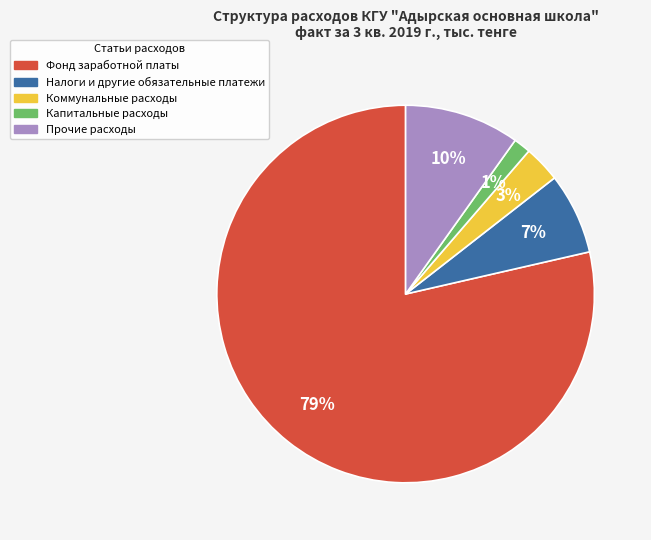

Which has a higher value, Налоги и другие обязательные платежи or Прочие расходы?

Прочие расходы